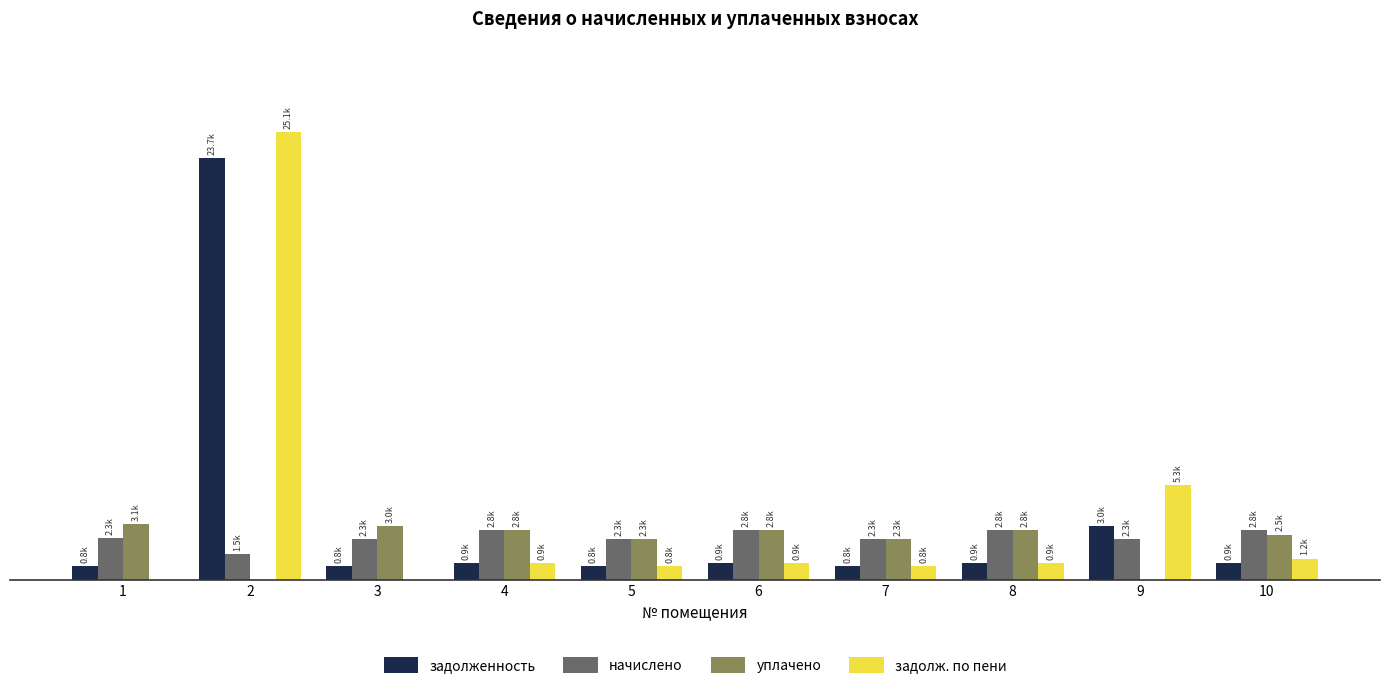

Reading left to right, extract all data points from this chart.

задолженность: 1=779.2	2=23685.1	3=760.8	4=935.3	5=759.5	6=935.3	7=760.8	8=935.3	9=3043.0	10=935.3
начислено: 1=2337.6	2=1463.7	3=2282.2	4=2805.8	5=2278.6	6=2805.8	7=2282.2	8=2805.8	9=2282.2	10=2805.8
уплачено: 1=3116.8	2=0.0	3=3043.0	4=2805.8	5=2278.6	6=2805.8	7=2282.2	8=2805.8	9=0.0	10=2544.6
задолж. по пени: 1=0.0	2=25148.8	3=0.0	4=935.3	5=759.5	6=935.3	7=760.8	8=935.3	9=5325.2	10=1196.5